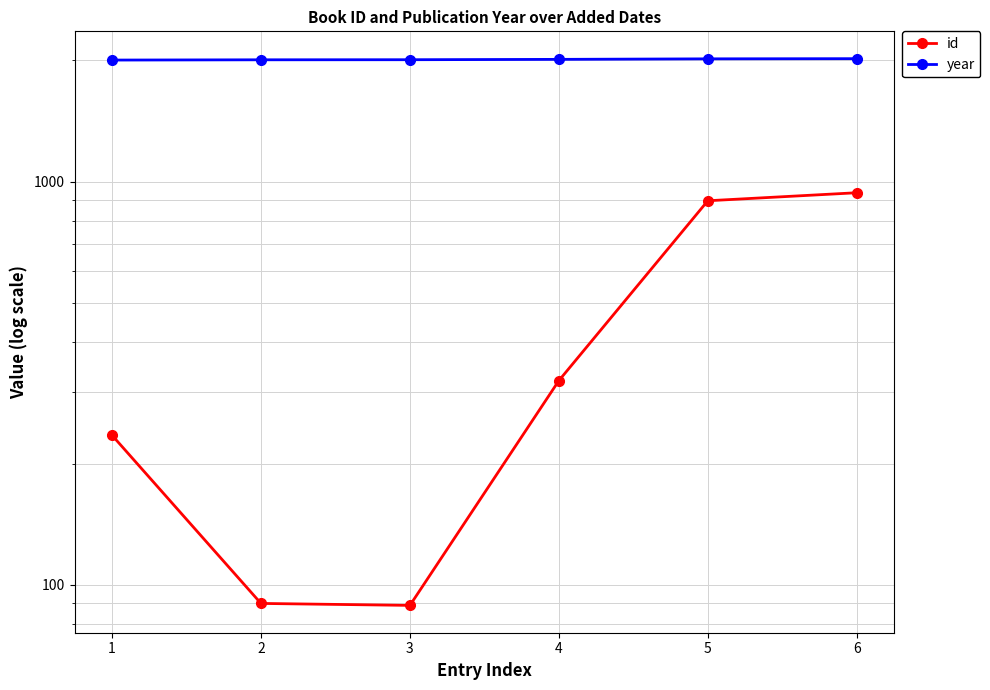

At which label does id reach its minimum?

3